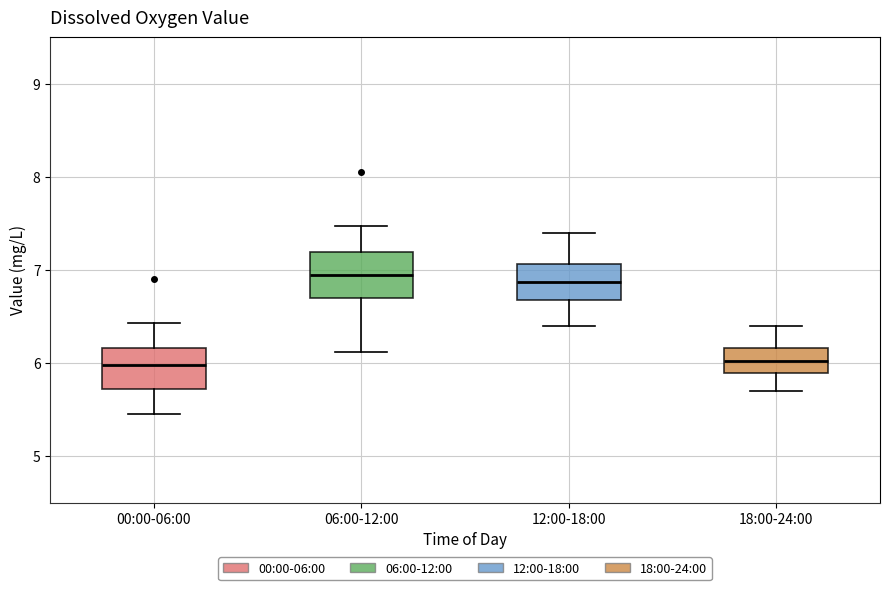

Reading left to right, transcribe this box plot: for each box, give where its median line is, the range the box spans, and where its two whiskers end, as read against the y-axis. The values are not printed on the chart, so give them approximately, as read against the axis.

00:00-06:00: median 6.0, box 5.7 to 6.2, whiskers 5.5 to 6.4
06:00-12:00: median 7.0, box 6.7 to 7.2, whiskers 6.1 to 7.5
12:00-18:00: median 6.9, box 6.7 to 7.1, whiskers 6.4 to 7.4
18:00-24:00: median 6.0, box 5.9 to 6.2, whiskers 5.7 to 6.4